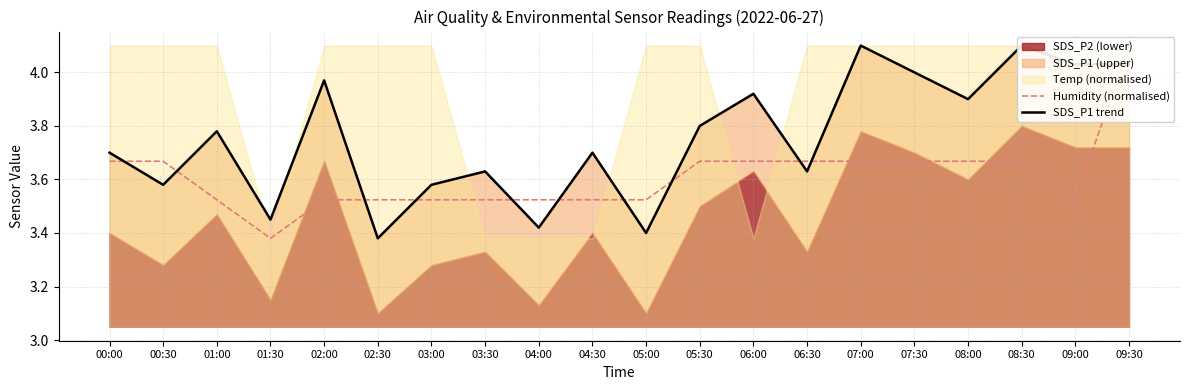

Reading left to right, transcribe all the data shown in this chart.

Humidity (normalised): 3.7	3.7	3.5	3.4	3.5	3.5	3.5	3.5	3.5	3.5	3.5	3.7	3.7	3.7	3.7	3.7	3.7	3.7	3.5	4.1
SDS_P1 trend: 3.7	3.6	3.8	3.5	4.0	3.4	3.6	3.6	3.4	3.7	3.4	3.8	3.9	3.6	4.1	4.0	3.9	4.1	4.0	4.0